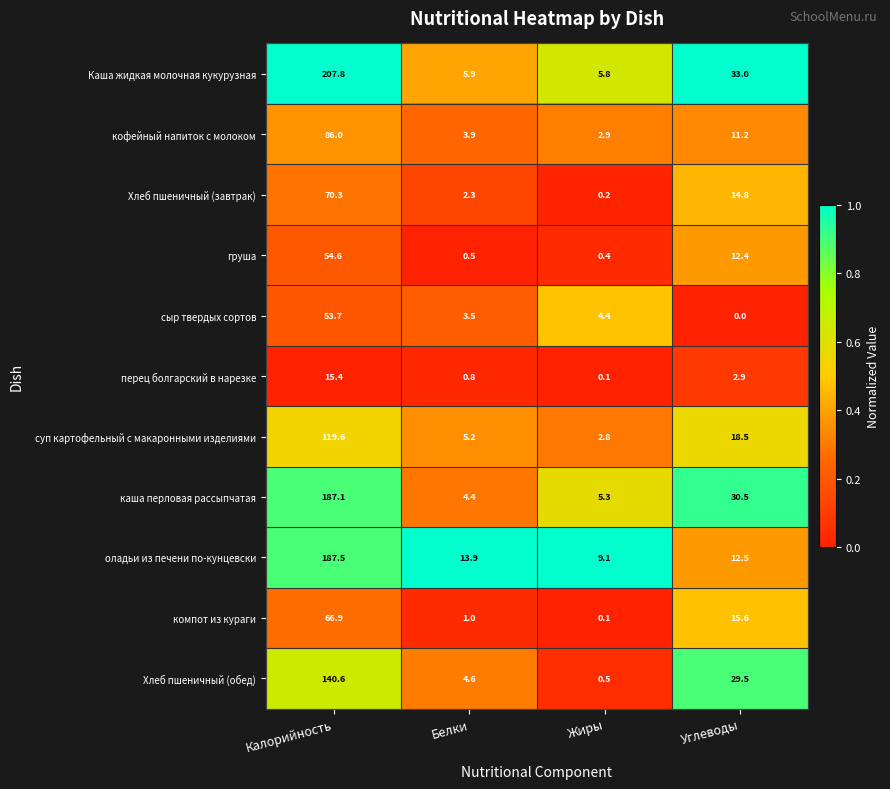

At how many categories does at least one series exceed 0?

4